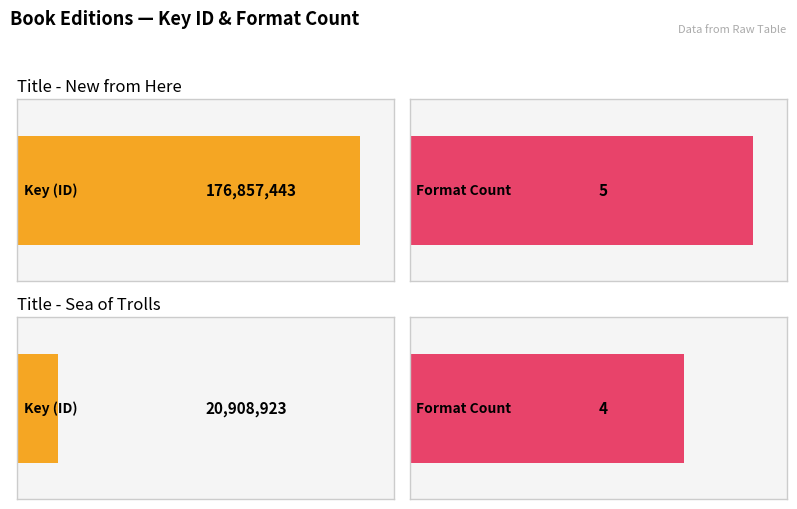

True or false: the data shows 6065931 at Sea of Trolls.

False